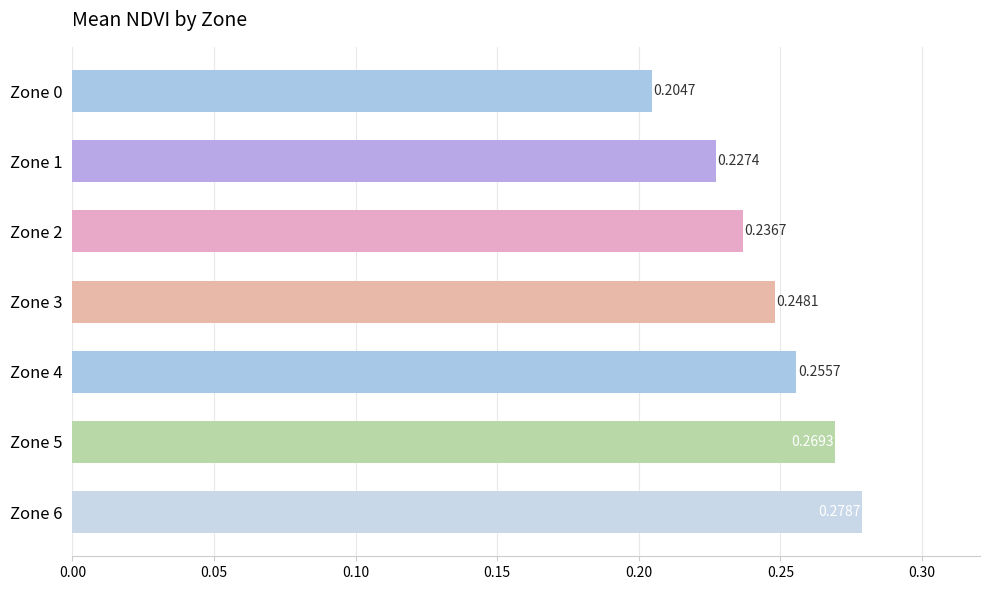

What is the sum of all values?

1.7